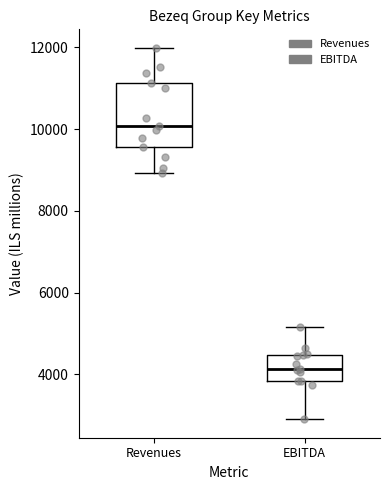

Reading left to right, read every box against the y-axis: the position of its median line, the range the box covers, and the ends of its whiskers. The values are not printed on the chart, so give them approximately, as read against the axis.

Revenues: median 10000, box 9600 to 11200, whiskers 9000 to 12000
EBITDA: median 4200, box 3800 to 4400, whiskers 3000 to 5200